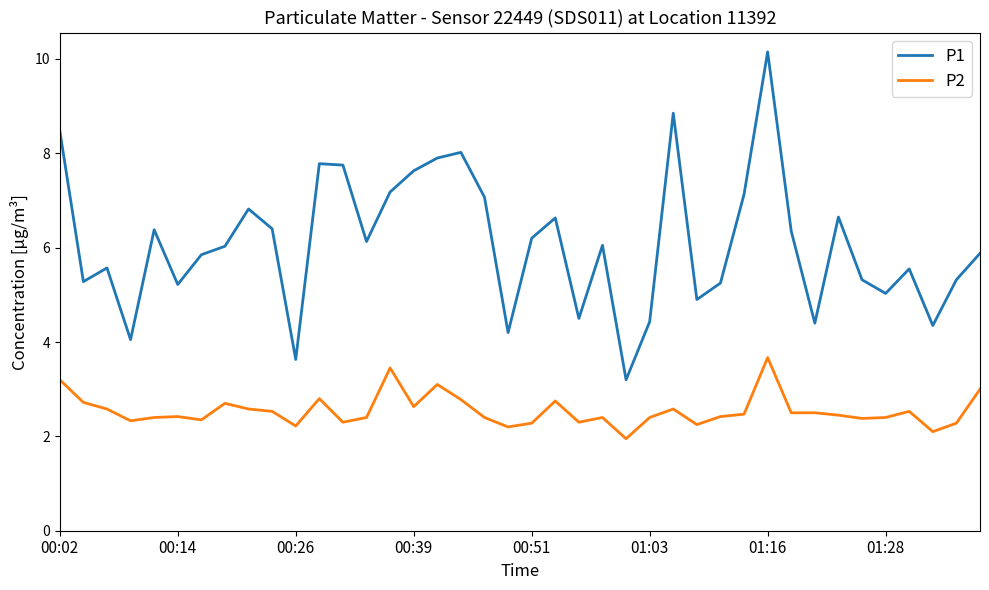

What is the highest value of the P2 series?

3.7